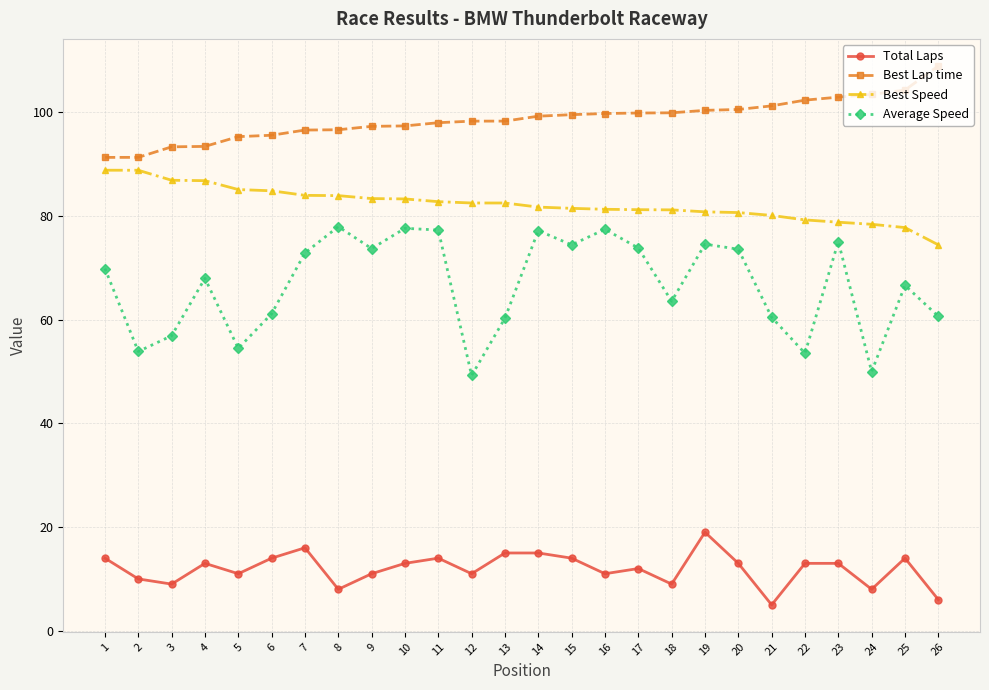

Is the value of Best Lap time at 19 greater than the value of Total Laps at 22?

Yes